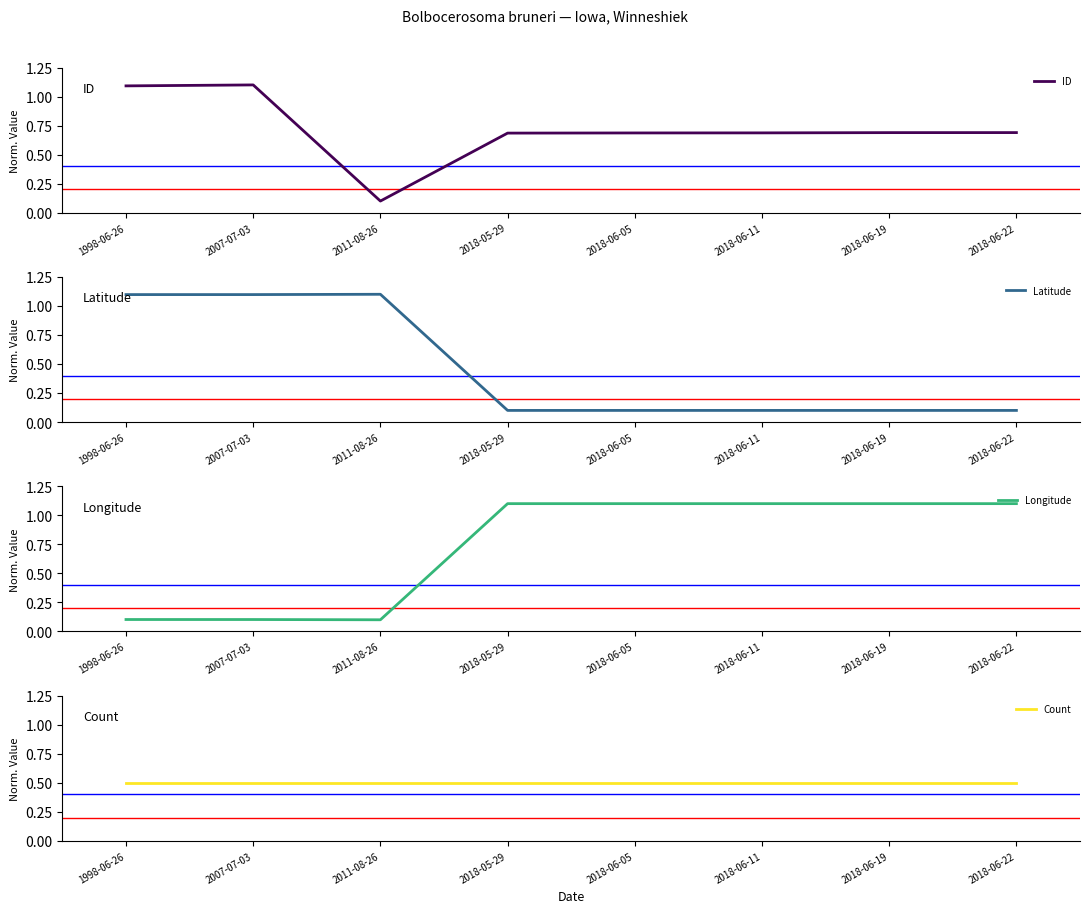

True or false: Latitude and Longitude intersect in this chart.

True